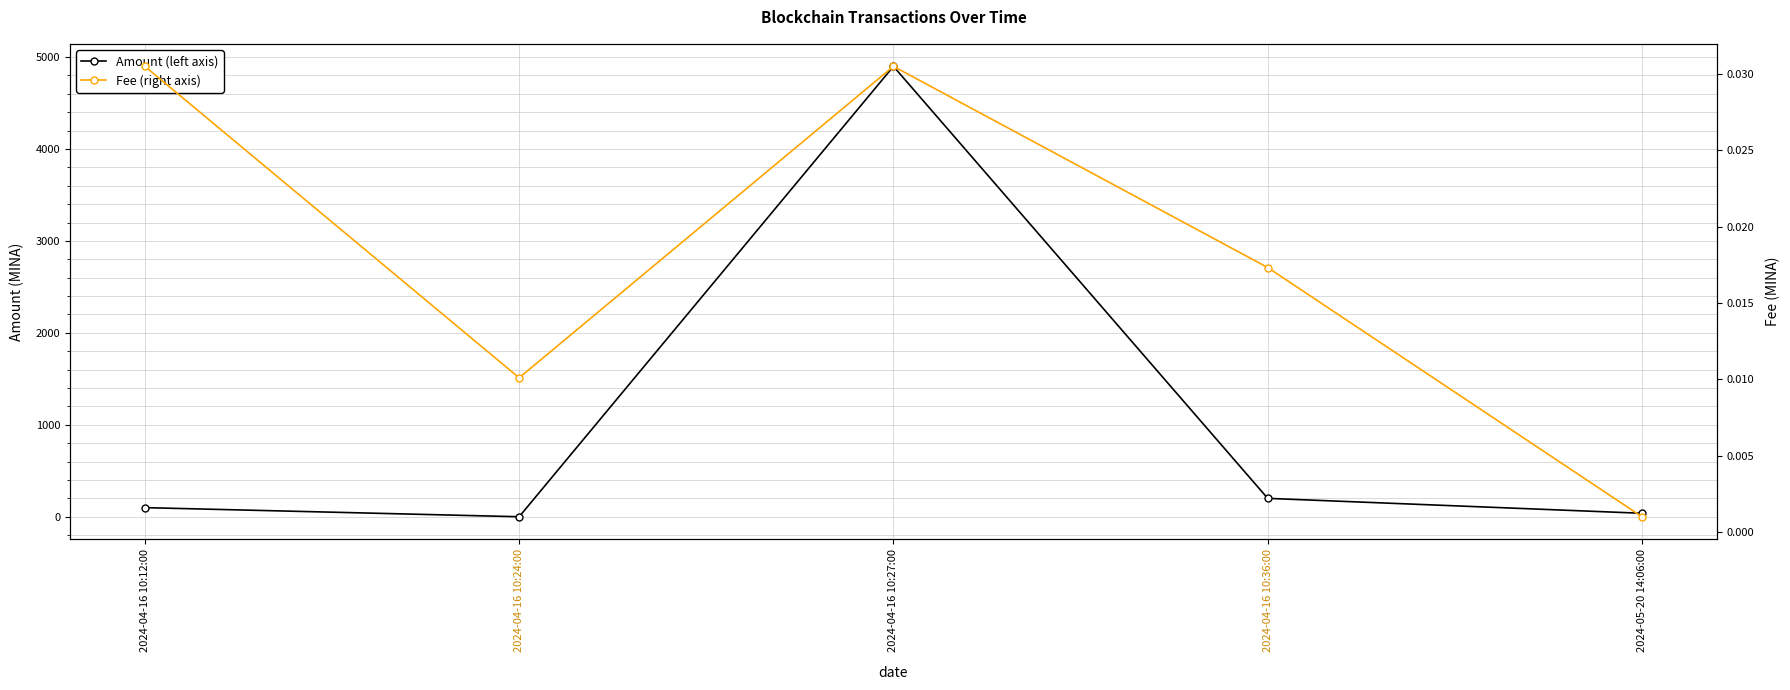

Which category has the lowest value across all series?

2024-04-16 10:24:00